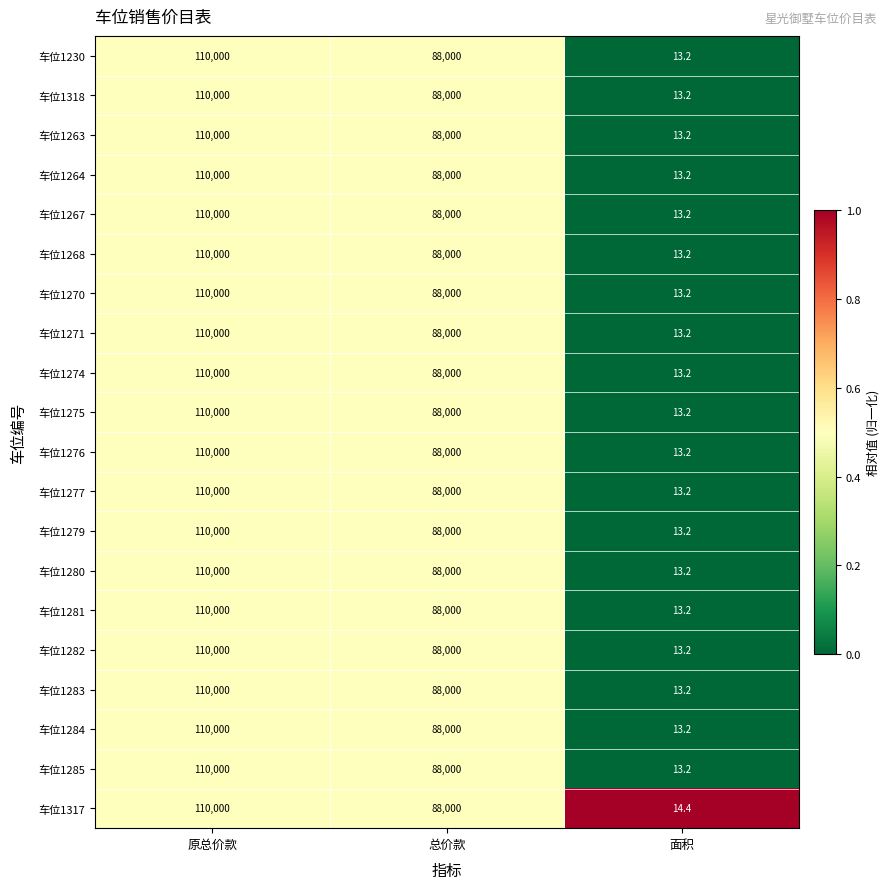

What is the difference between the highest and lowest values at 面积?

1.2